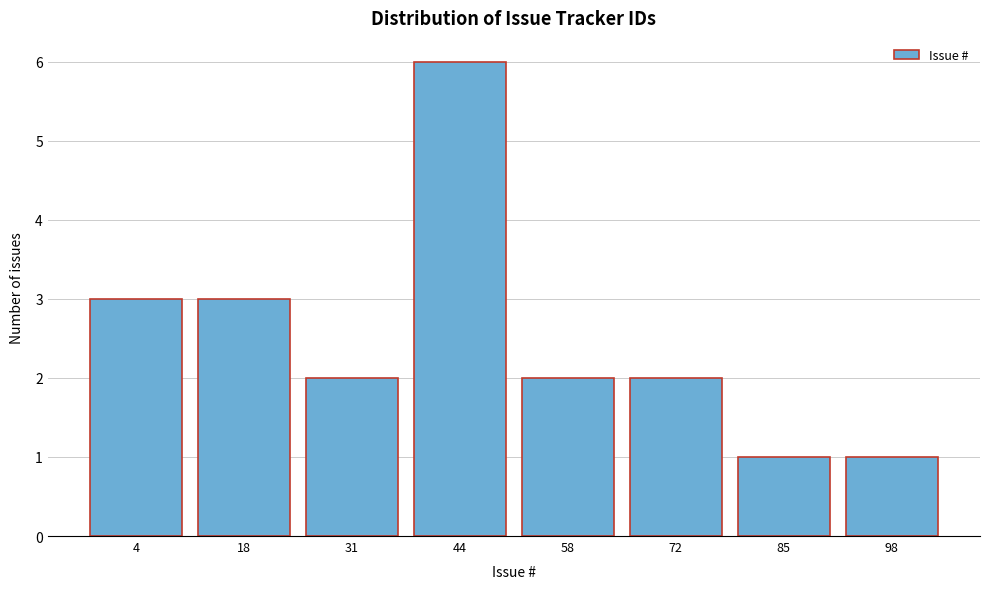

Reading left to right, transcribe all the data shown in this chart.

3	3	2	6	2	2	1	1